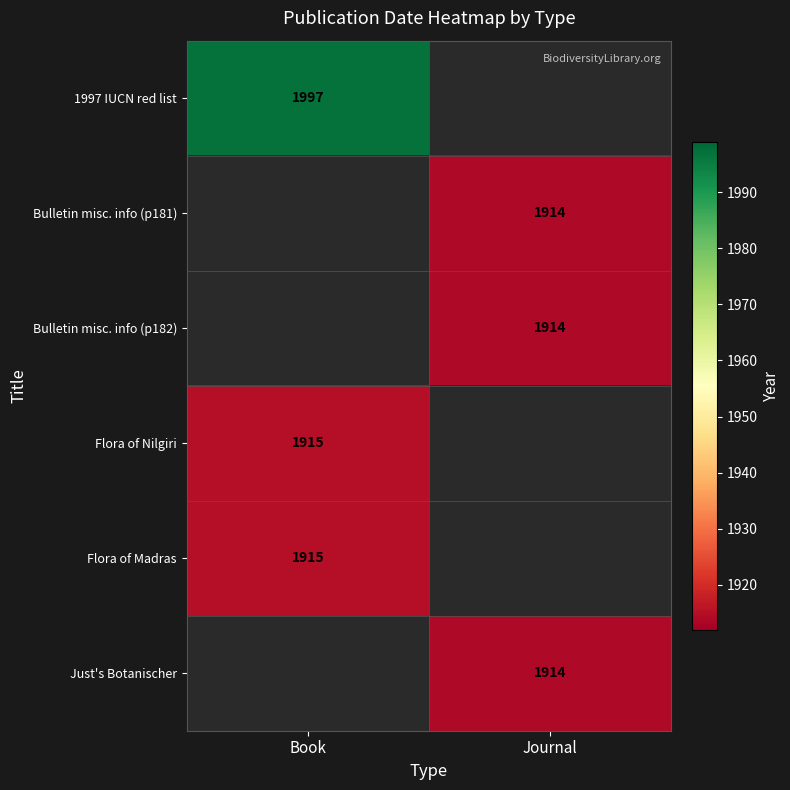

At which category does the chart reach its minimum across all series?

Journal